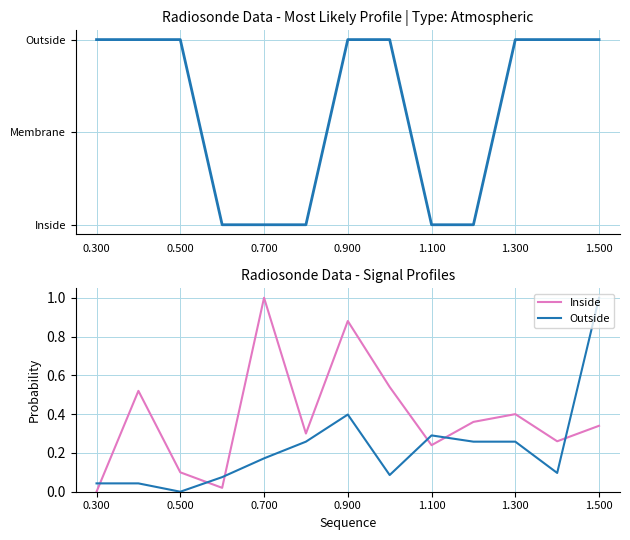

The value of Inside at 0.300 is -0.6. True or false?

False